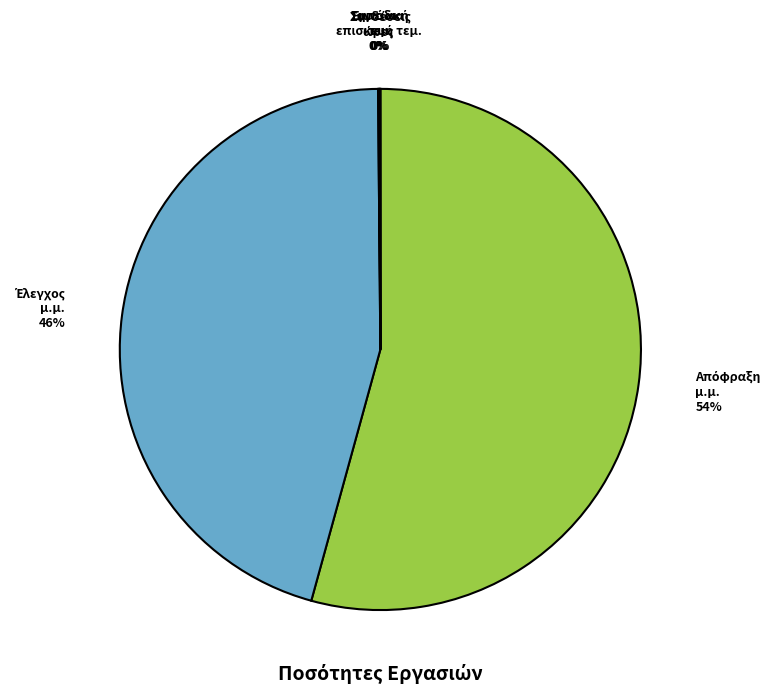

Is there a majority slice in this chart?

Yes